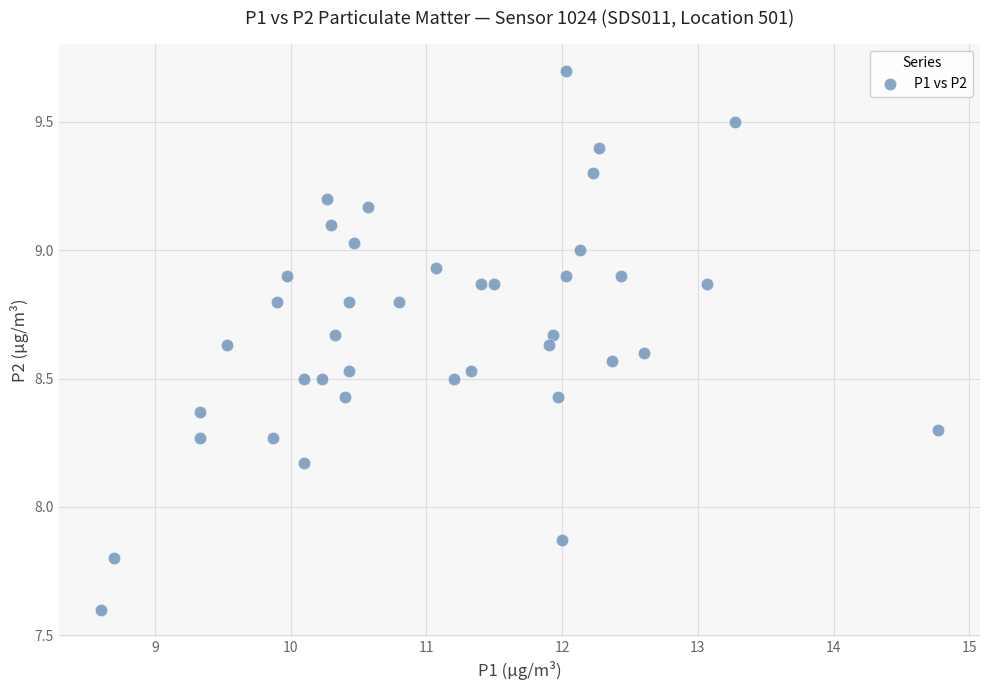

What is the range of X values (max minus min)?

6.2